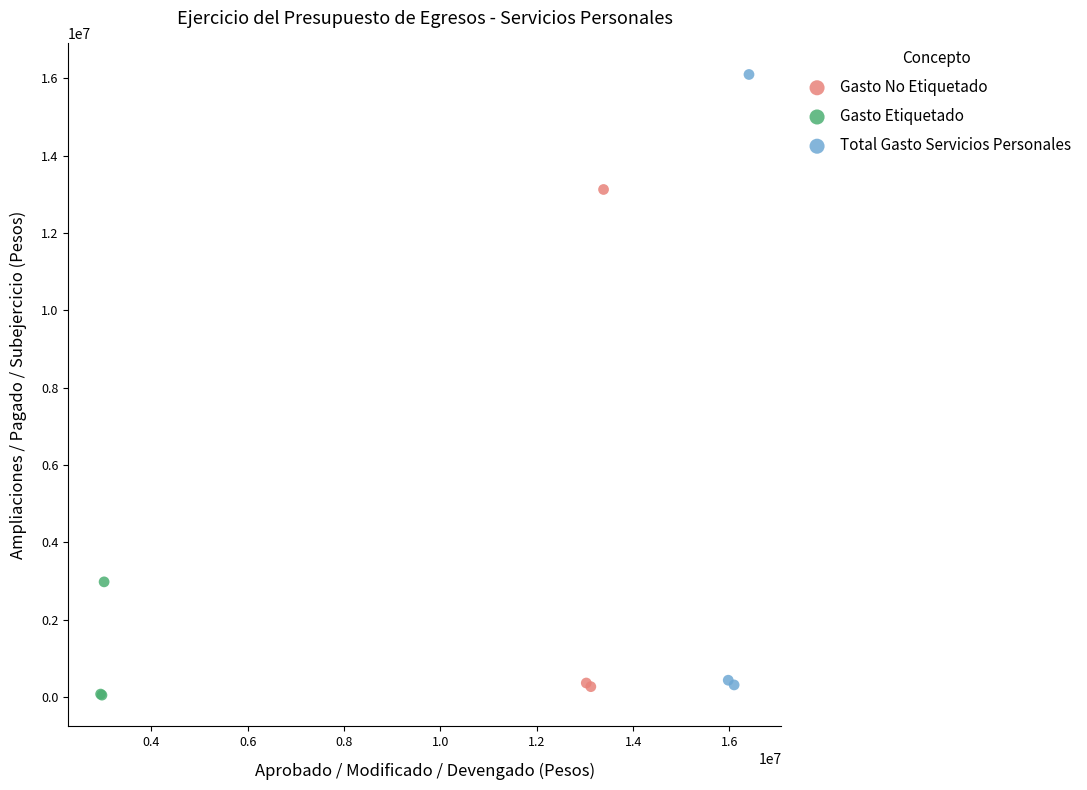

What are all the series names shown in the legend?

Gasto No Etiquetado, Gasto Etiquetado, Total Gasto Servicios Personales